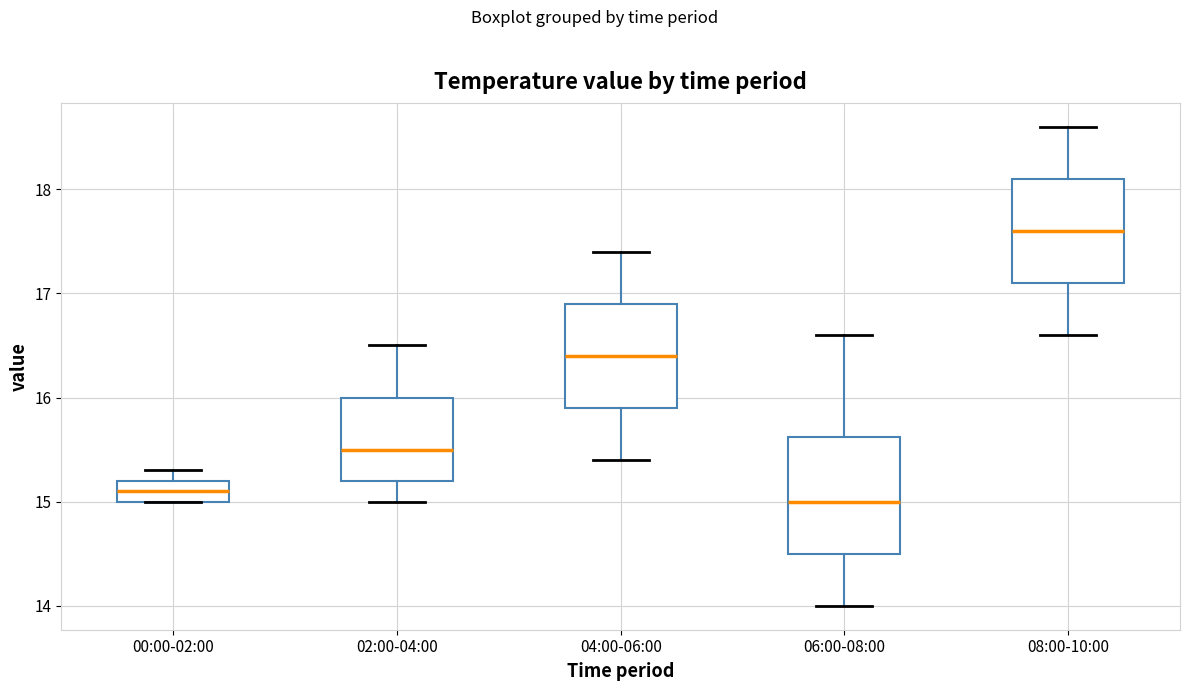

Which box has the highest median line?

08:00-10:00